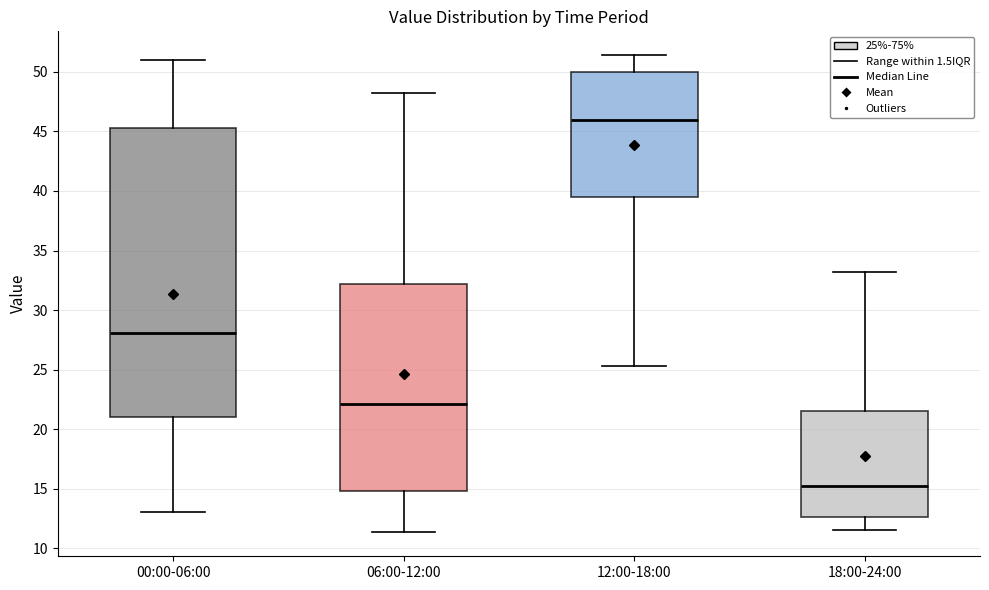

Reading left to right, read every box against the y-axis: the position of its median line, the range the box covers, and the ends of its whiskers. The values are not printed on the chart, so give them approximately, as read against the axis.

00:00-06:00: median 28.0, box 21.0 to 45.5, whiskers 13.0 to 51.0
06:00-12:00: median 22.0, box 15.0 to 32.0, whiskers 11.5 to 48.0
12:00-18:00: median 46.0, box 39.5 to 50.0, whiskers 25.5 to 51.5
18:00-24:00: median 15.0, box 12.5 to 21.5, whiskers 11.5 to 33.0